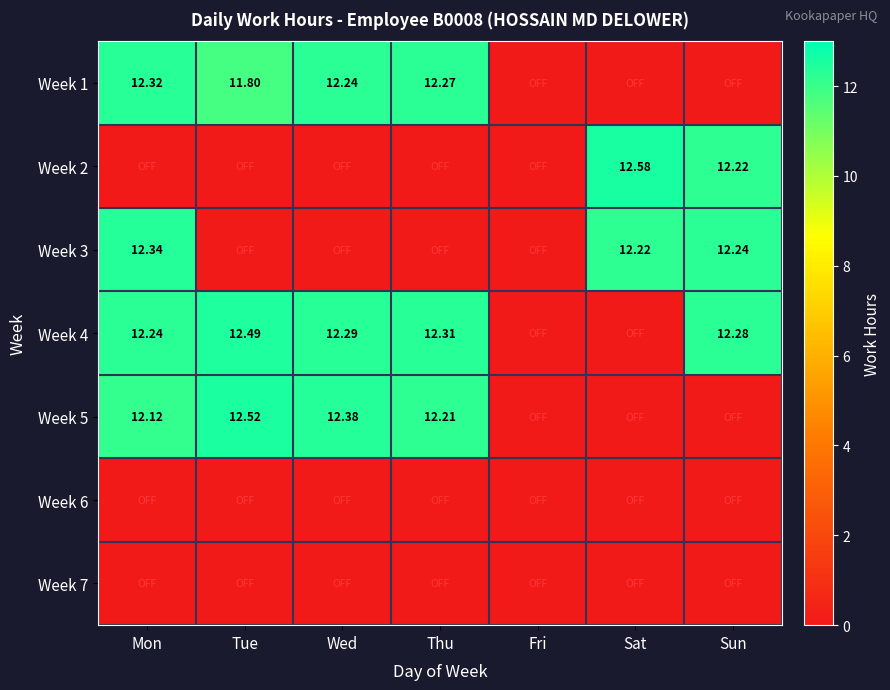

At how many categories does at least one series exceed 2?

6